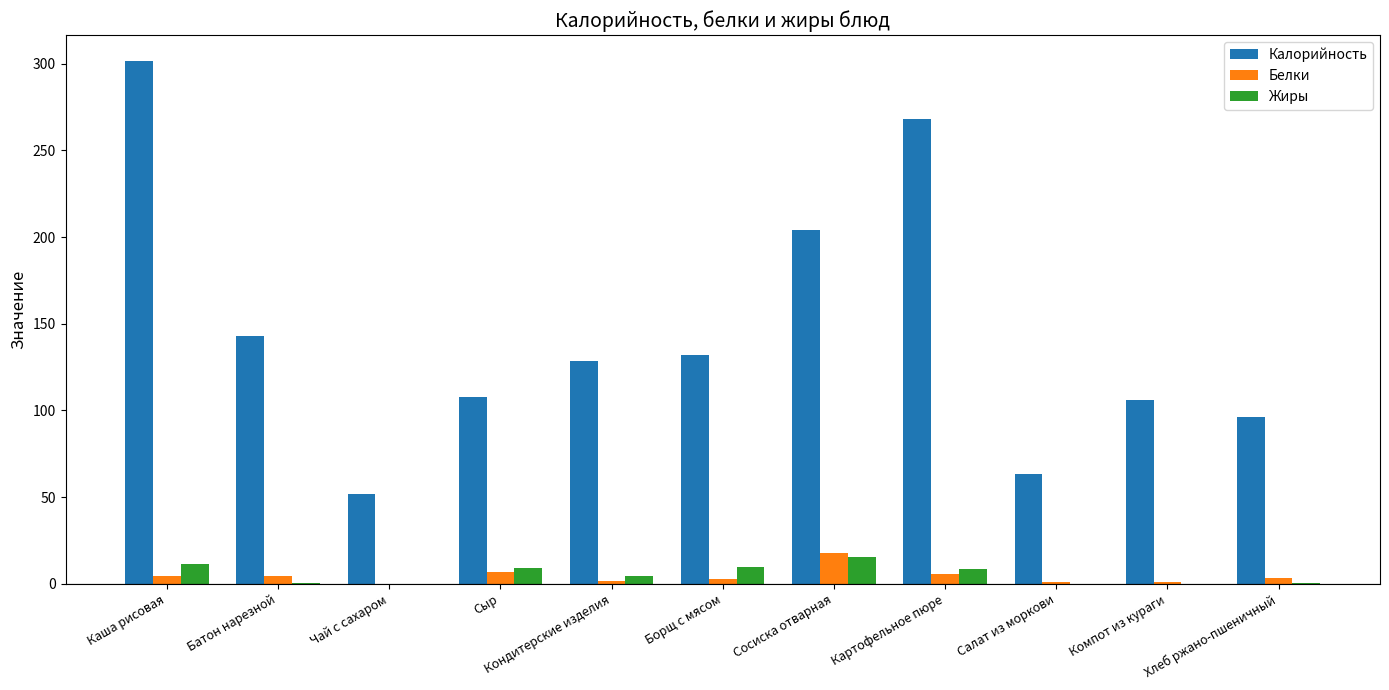

True or false: Калорийность has a value of 131.8 at Борщ с мясом.

True